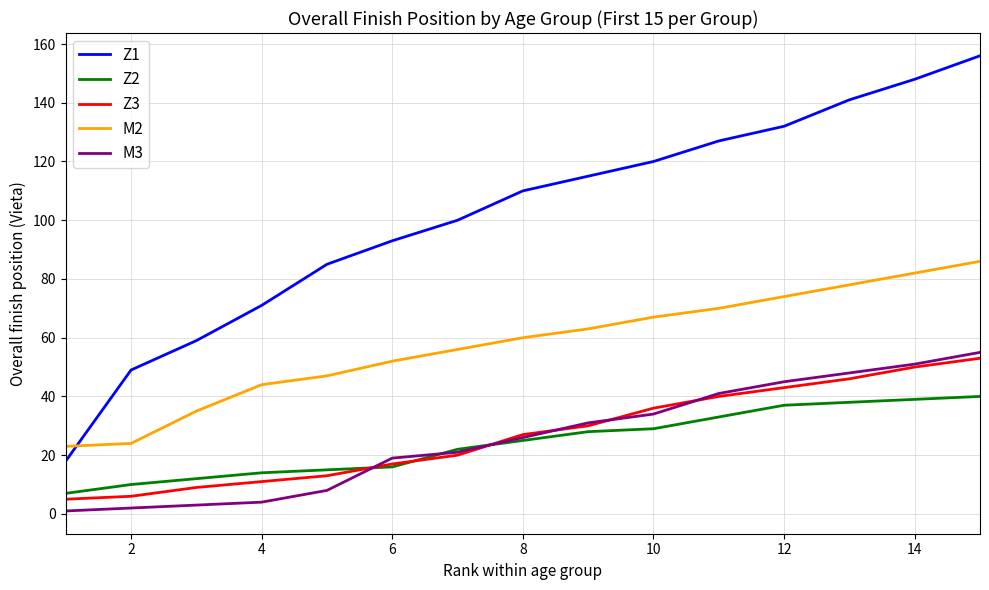

True or false: M3 and Z1 cross at least once.

False